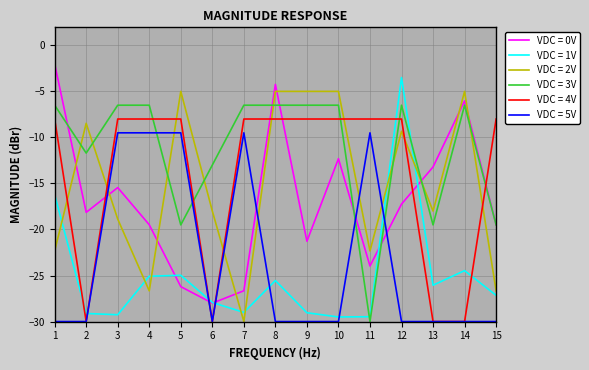

What are all the series names shown in the legend?

VDC = 0V, VDC = 1V, VDC = 2V, VDC = 3V, VDC = 4V, VDC = 5V